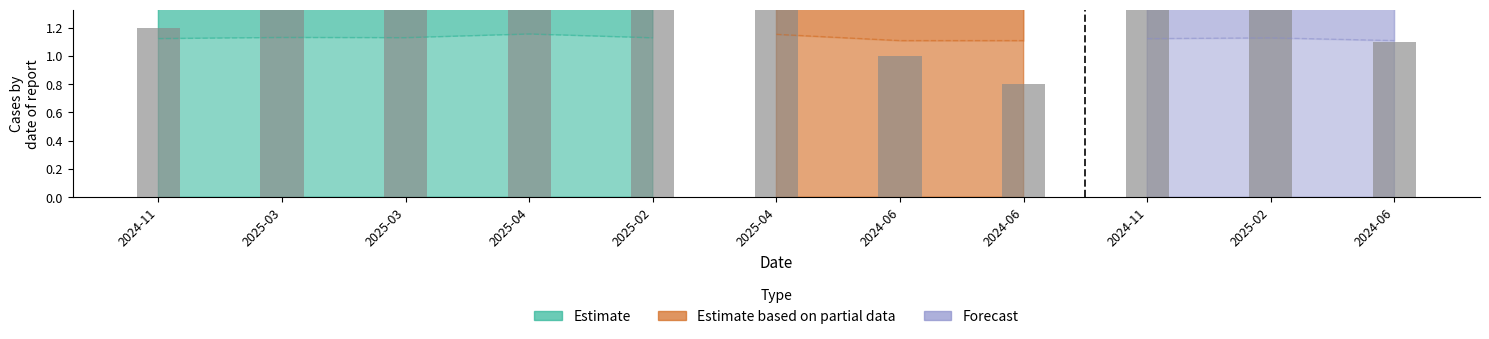

How many Estimate based on partial data values are between 1 and 2?

3